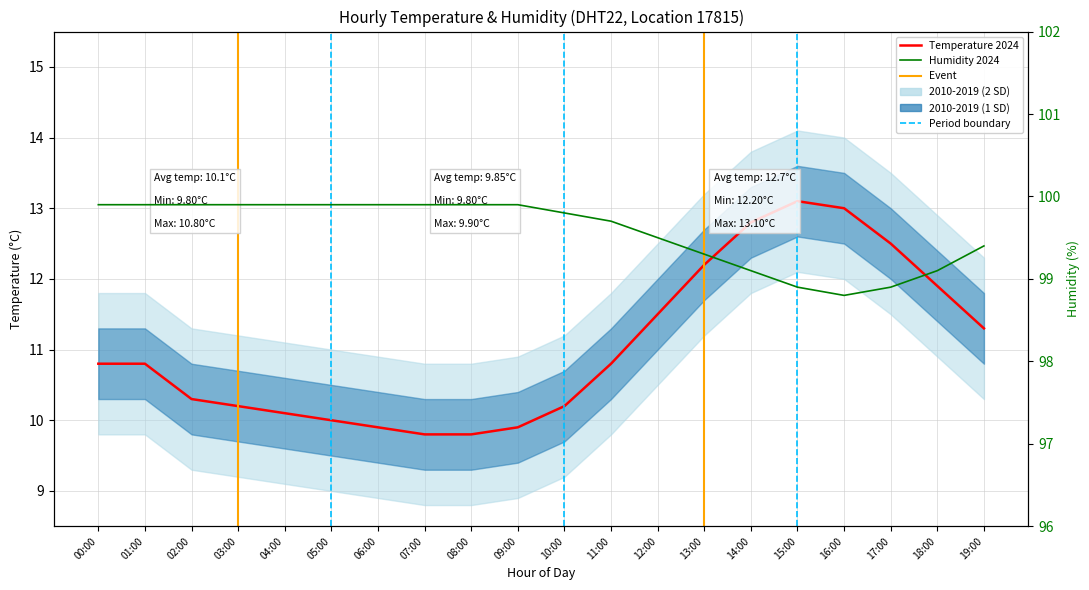

The Humidity 2024 series shows 99.9 at 06:00. True or false?

True